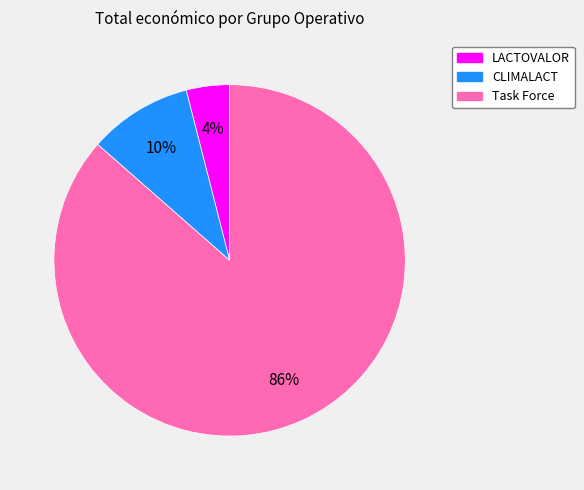

To the nearest percent, what portion does LACTOVALOR represent?

4%